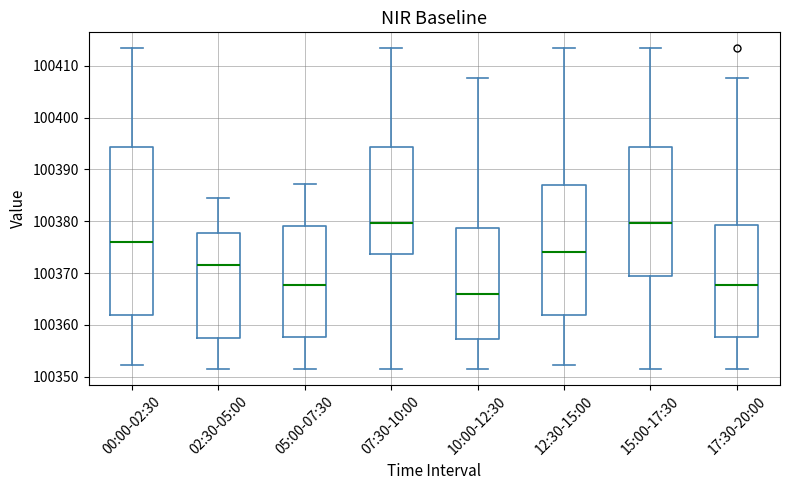

Reading left to right, read every box against the y-axis: the position of its median line, the range the box covers, and the ends of its whiskers. The values are not printed on the chart, so give them approximately, as read against the axis.

00:00-02:30: median 100376, box 100362 to 100394, whiskers 100352 to 100413
02:30-05:00: median 100372, box 100358 to 100378, whiskers 100351 to 100384
05:00-07:30: median 100368, box 100358 to 100379, whiskers 100351 to 100387
07:30-10:00: median 100380, box 100374 to 100394, whiskers 100351 to 100413
10:00-12:30: median 100366, box 100357 to 100379, whiskers 100351 to 100408
12:30-15:00: median 100374, box 100362 to 100387, whiskers 100352 to 100413
15:00-17:30: median 100380, box 100369 to 100394, whiskers 100351 to 100413
17:30-20:00: median 100368, box 100358 to 100379, whiskers 100351 to 100408